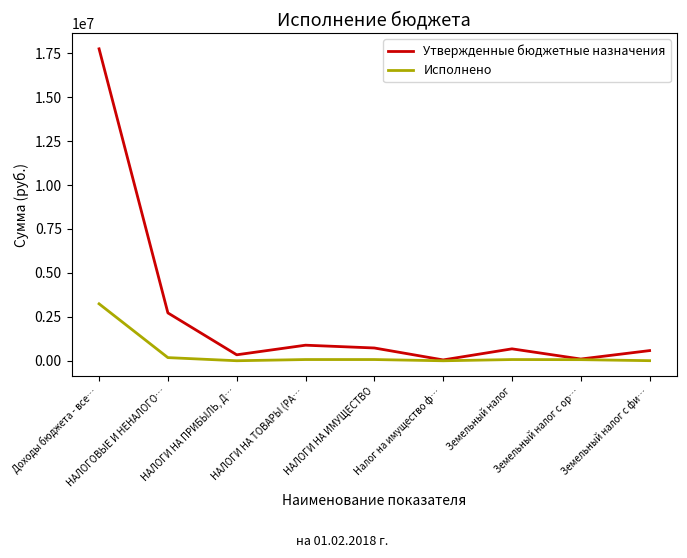

Which series has the largest total across all categories?

Утвержденные бюджетные назначения